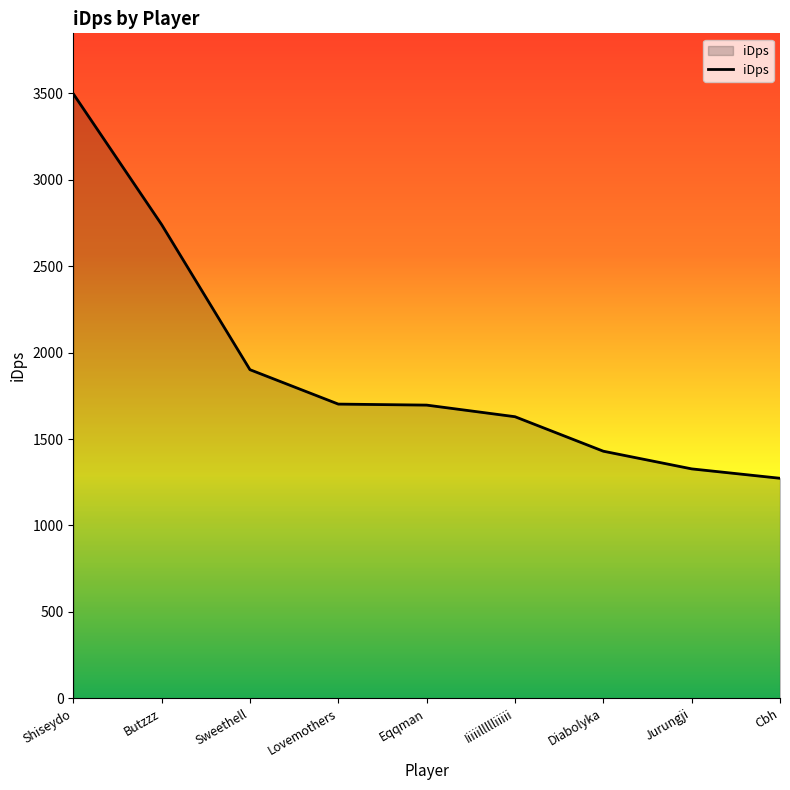

Does the chart display data point markers on the line(s)?

No